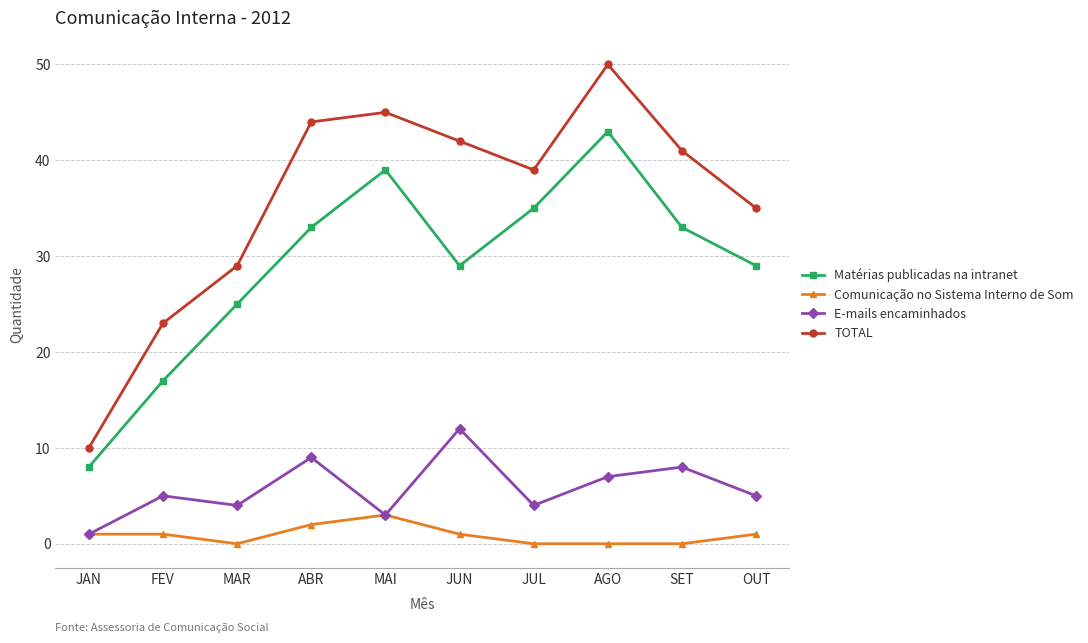

The Comunicação no Sistema Interno de Som series shows 3 at MAI. True or false?

True